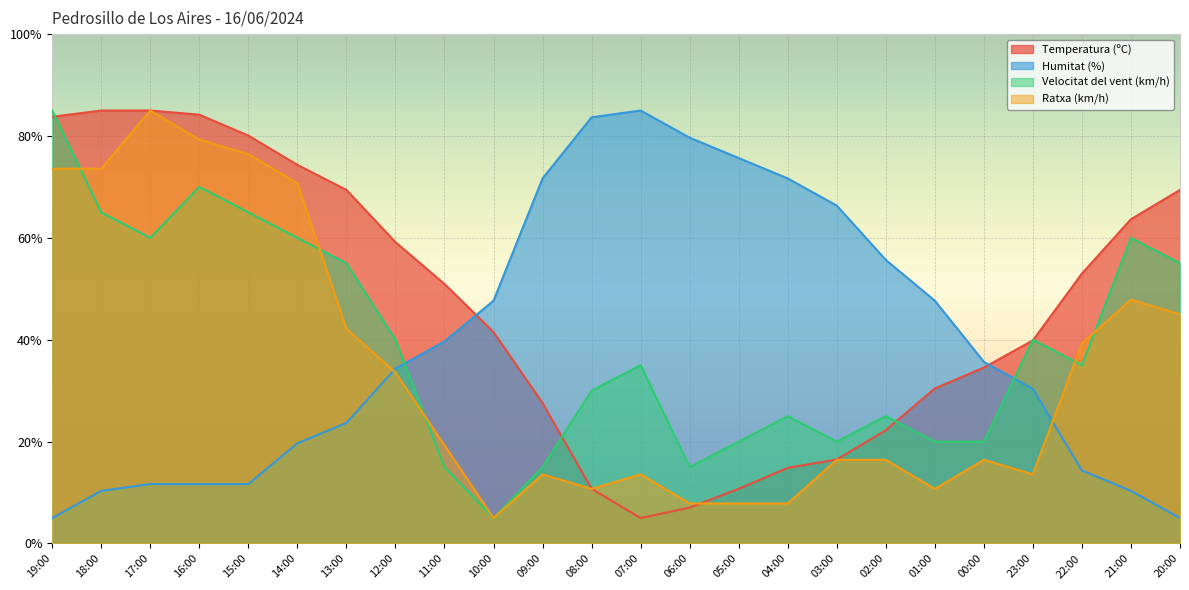

How many categories are shown in the chart?

24